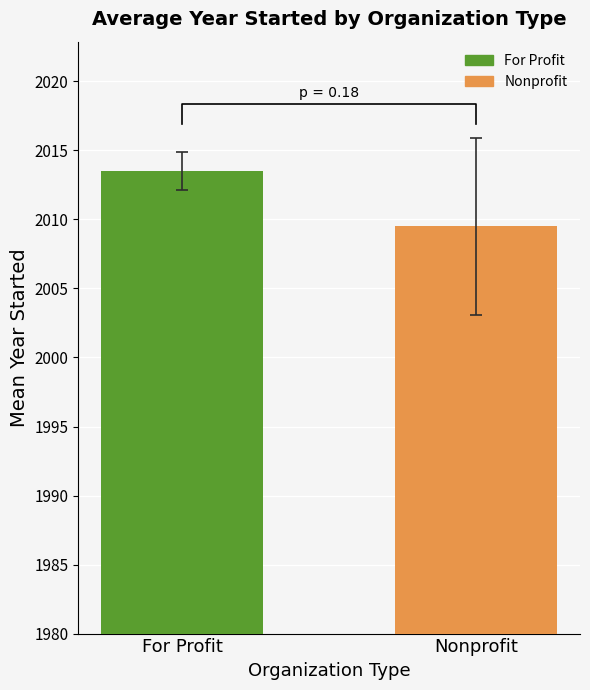

Where does the data first go above 2013?

For Profit